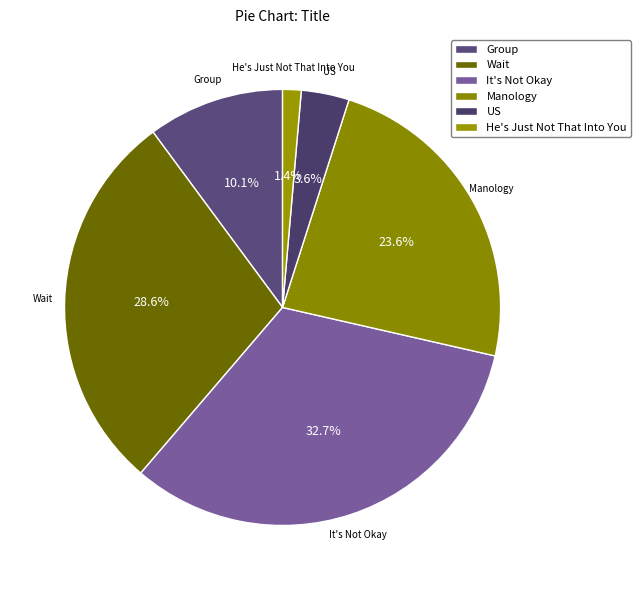

What is the largest slice in the pie chart?

It's Not Okay